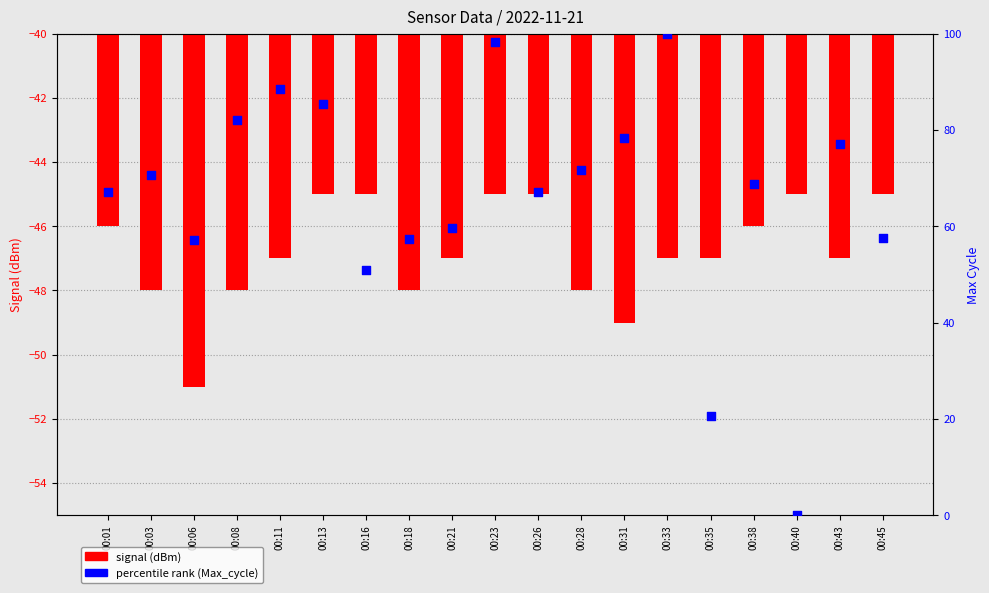

At how many categories does at least one series exceed 30?

17